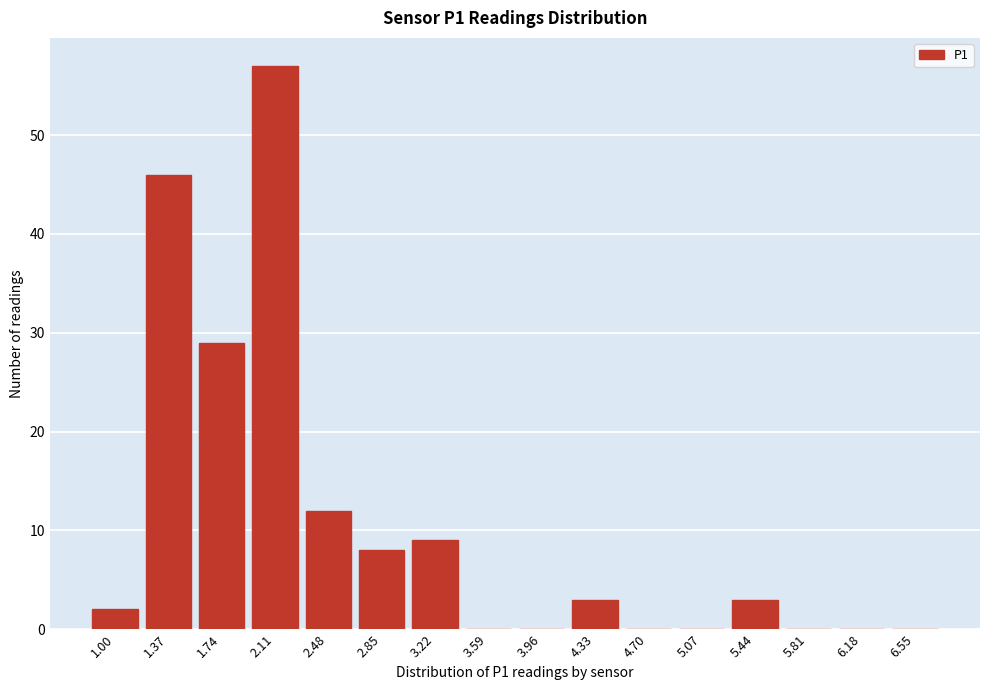

Reading left to right, transcribe all the data shown in this chart.

1.00=2	1.37=46	1.74=29	2.11=57	2.48=12	2.85=8	3.22=9	3.59=0	3.96=0	4.33=3	4.70=0	5.07=0	5.44=3	5.81=0	6.18=0	6.55=0